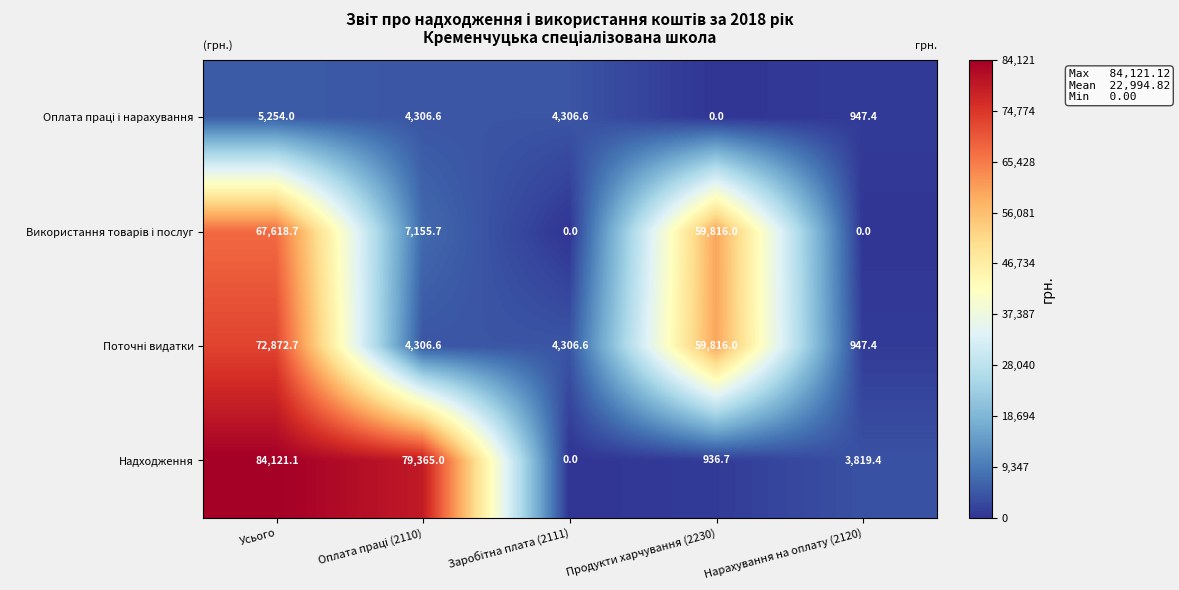

Which series has the widest spread of values?

Надходження